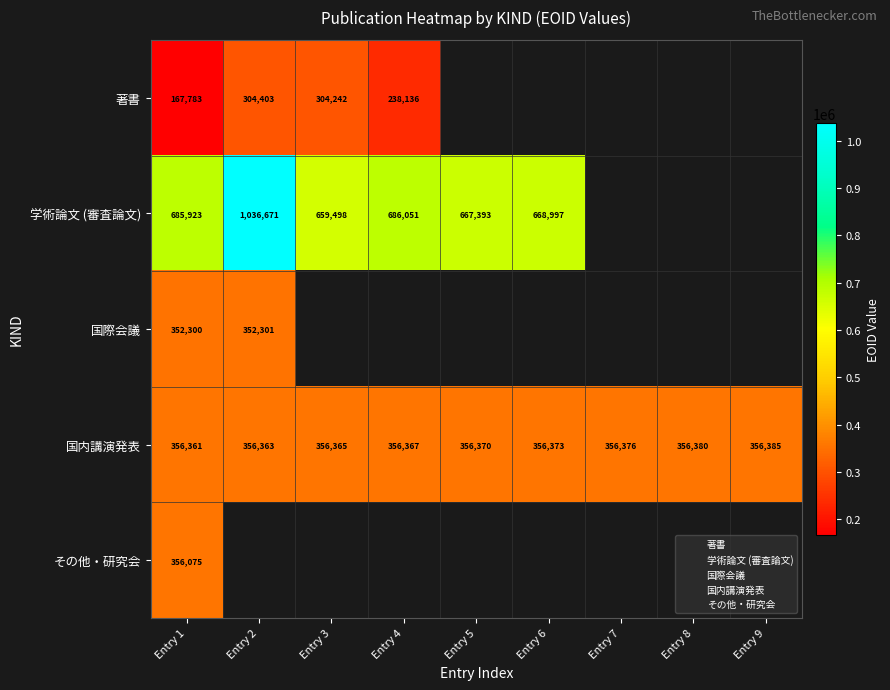

What is the approximate value of 国内講演発表 at Entry 2?

356363